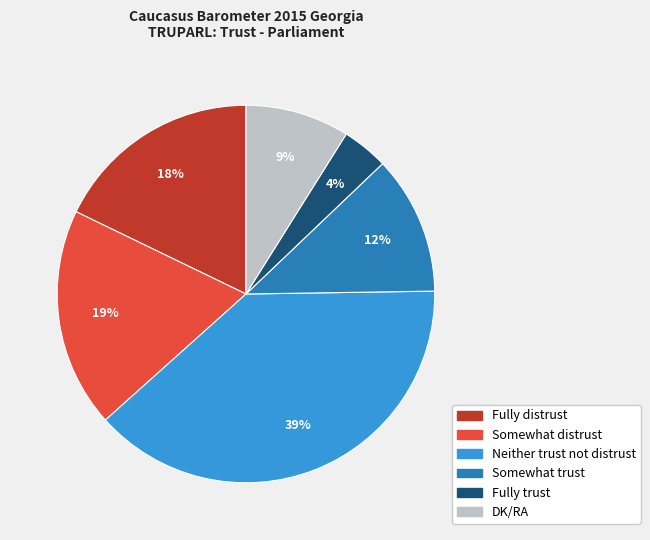

Rank the categories by value from highest to lowest.

Neither trust not distrust, Somewhat distrust, Fully distrust, Somewhat trust, DK/RA, Fully trust